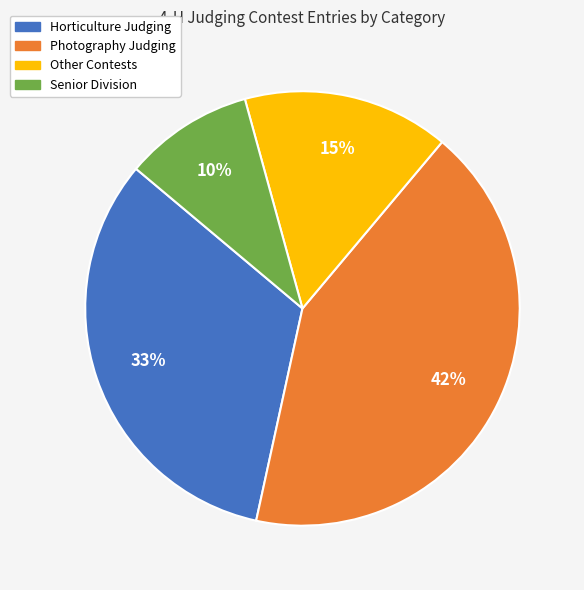

Rank the categories by value from lowest to highest.

Senior Division, Other Contests, Horticulture Judging, Photography Judging